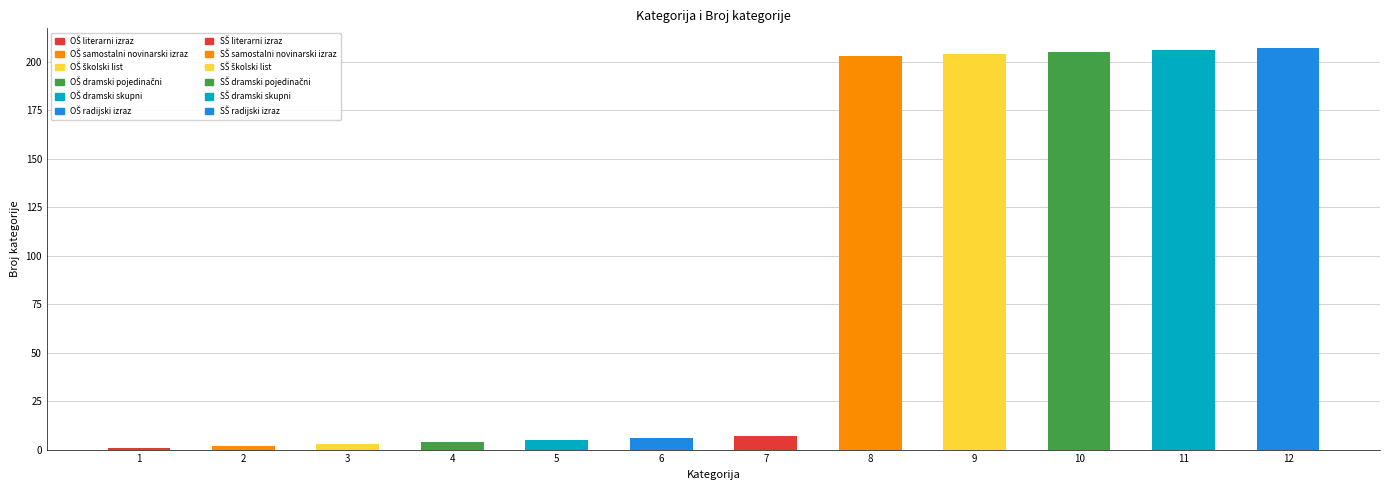

What is the maximum value shown in the chart?

207